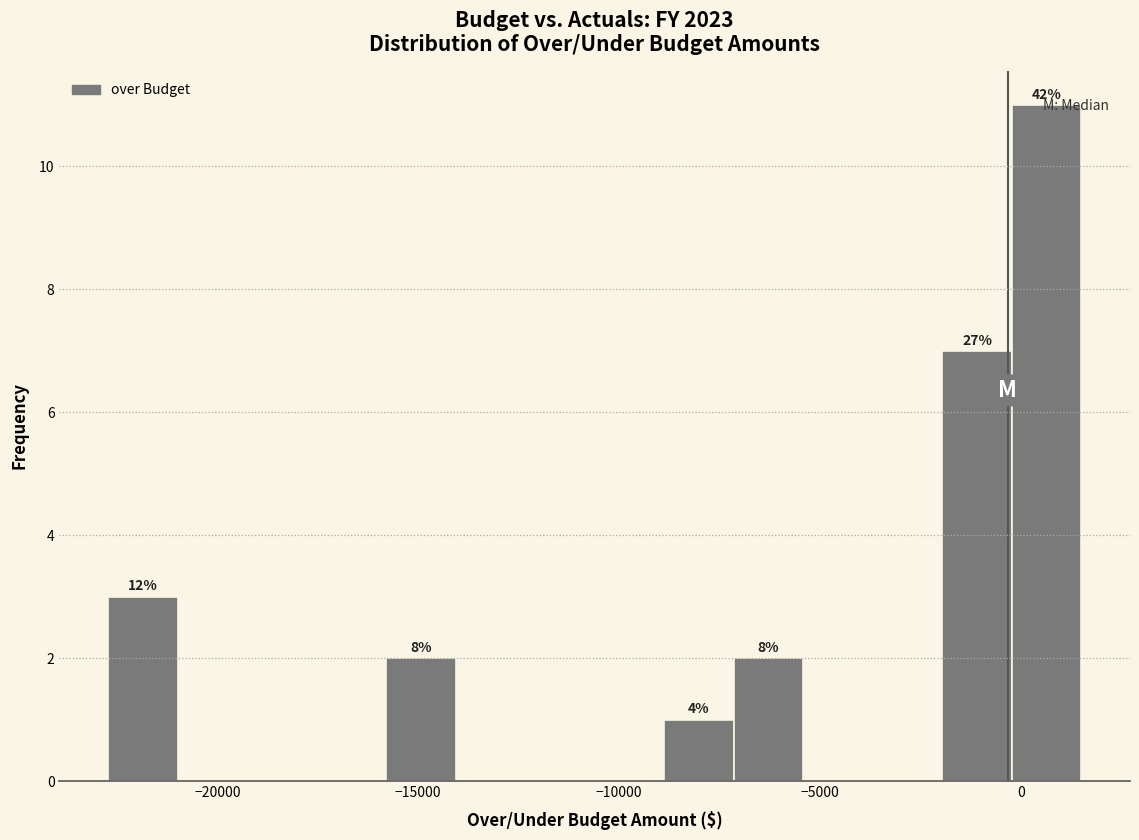

Around what value on the x-axis is the tallest bar? Give the approximate position of its centre, as read against the axis.

500